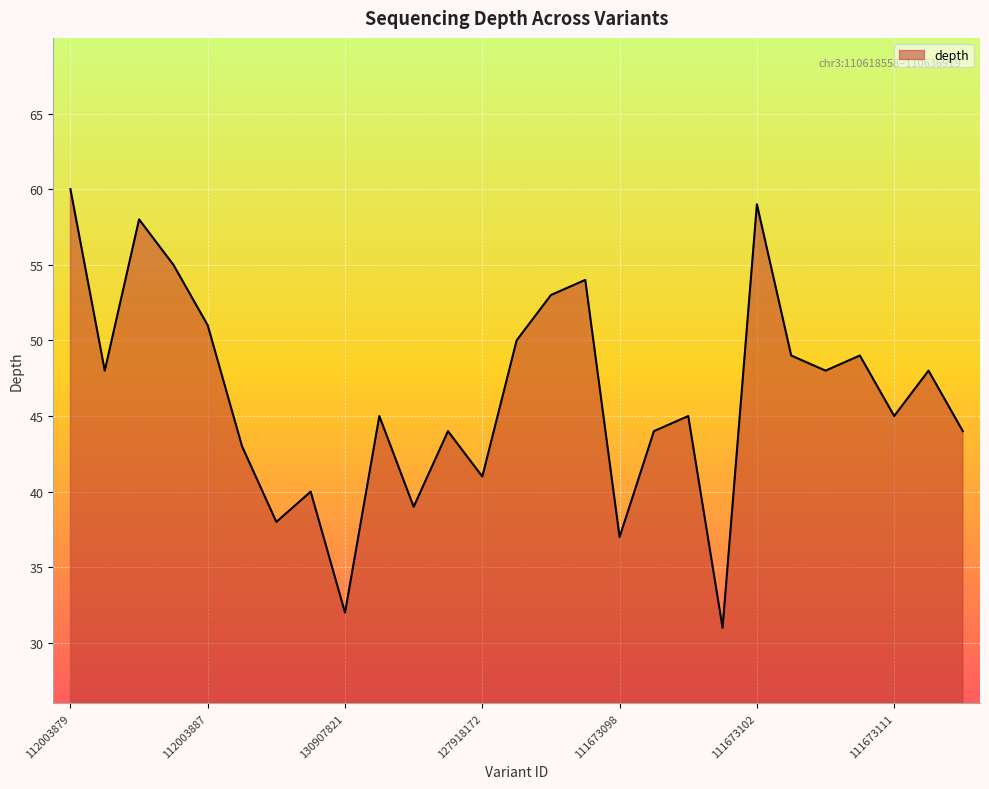

What is the minimum value shown in the chart?

31